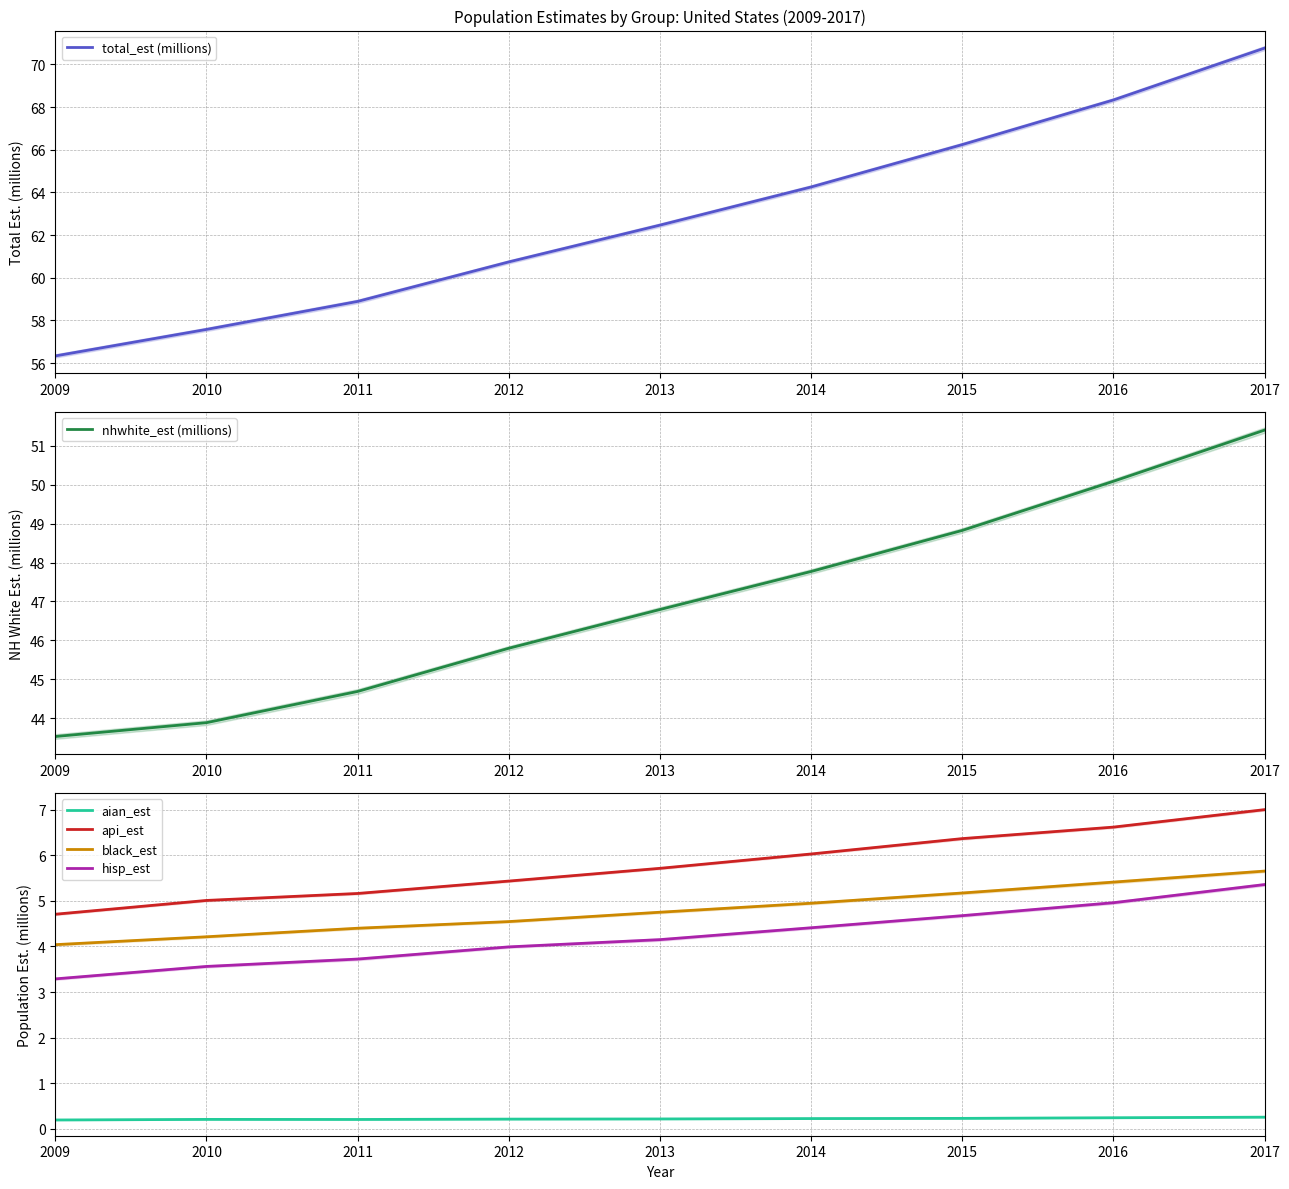

True or false: black_est and hisp_est intersect in this chart.

False